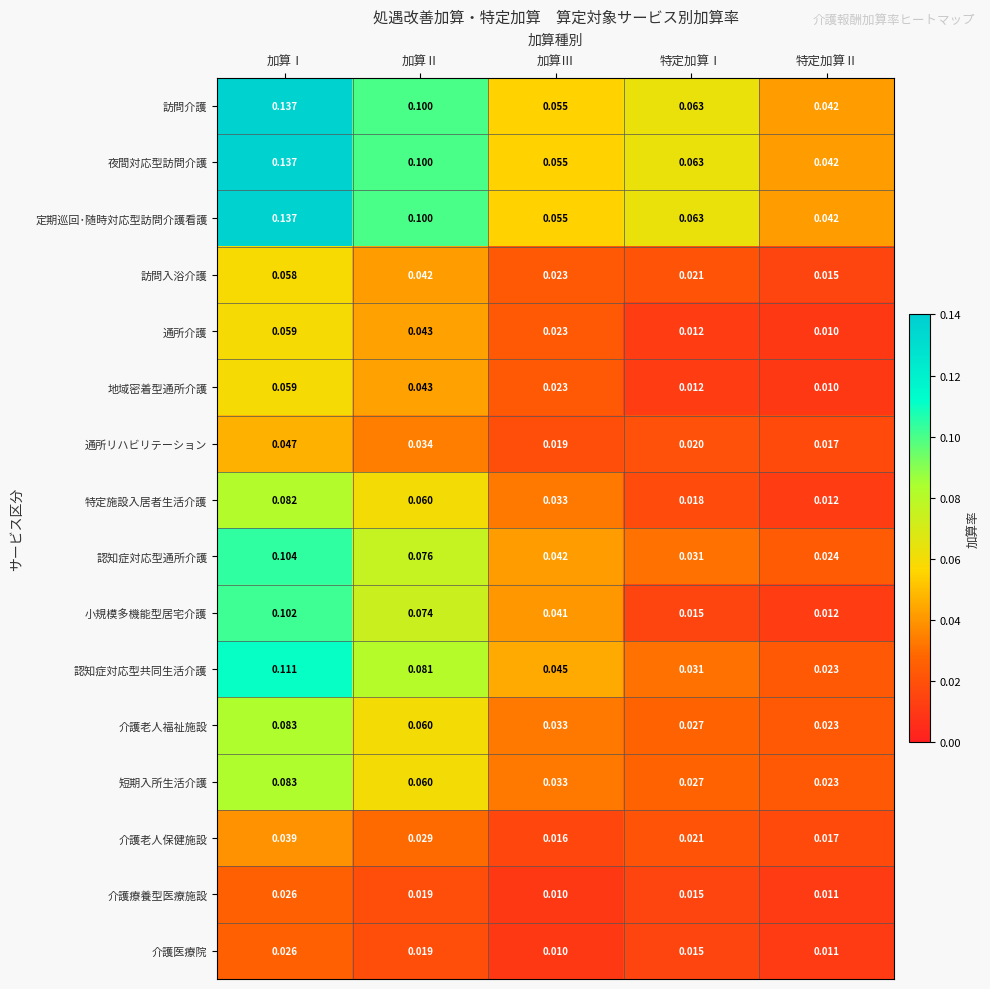

At which label does 介護老人保健施設 reach its peak?

加算Ⅰ